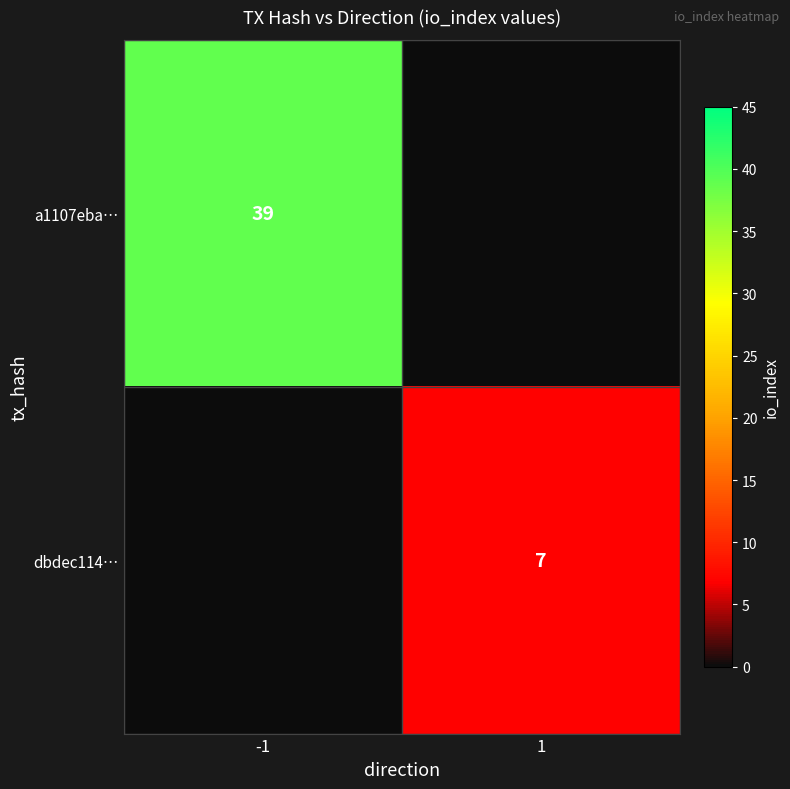

Is it true that a1107eba… equals 39 at -1?

True